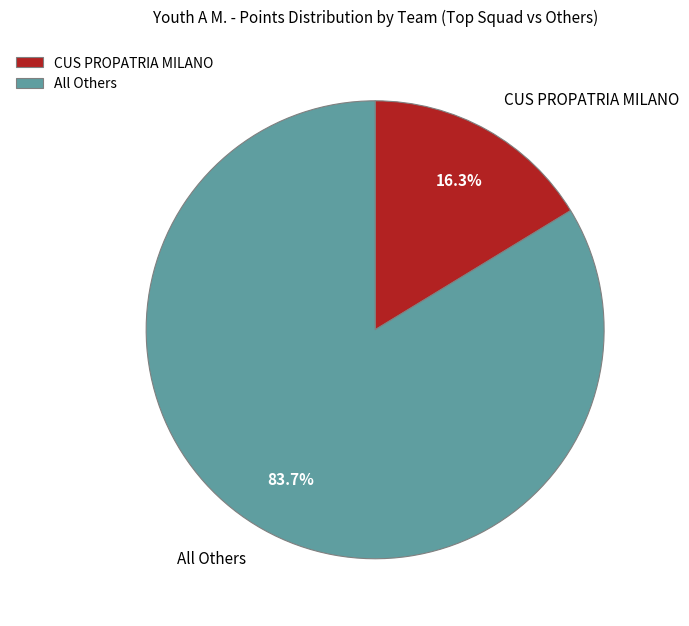

What is the ratio of the value at All Others to the value at CUS PROPATRIA MILANO?

5.1